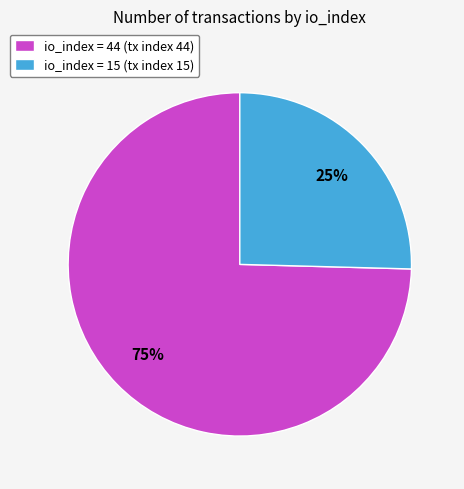

What is the largest slice in the pie chart?

io_index = 44 (tx index 44)